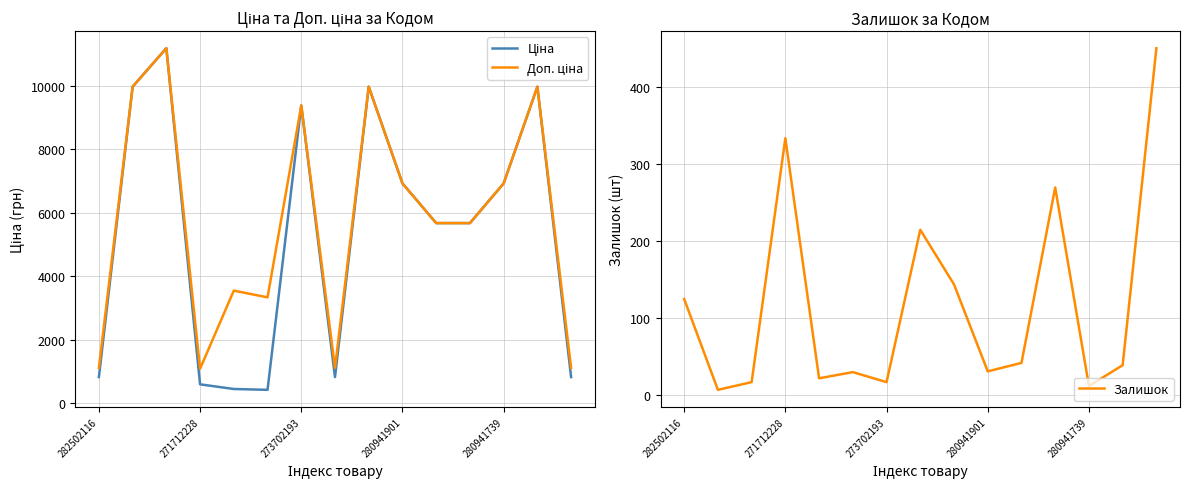

Rank the series by their maximum value, from lowest to highest.

Залишок, Ціна, Доп. ціна